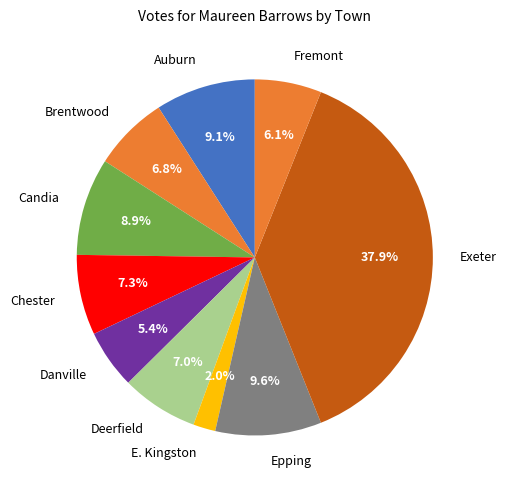

Is it true that Chester is 1% of the pie?

False